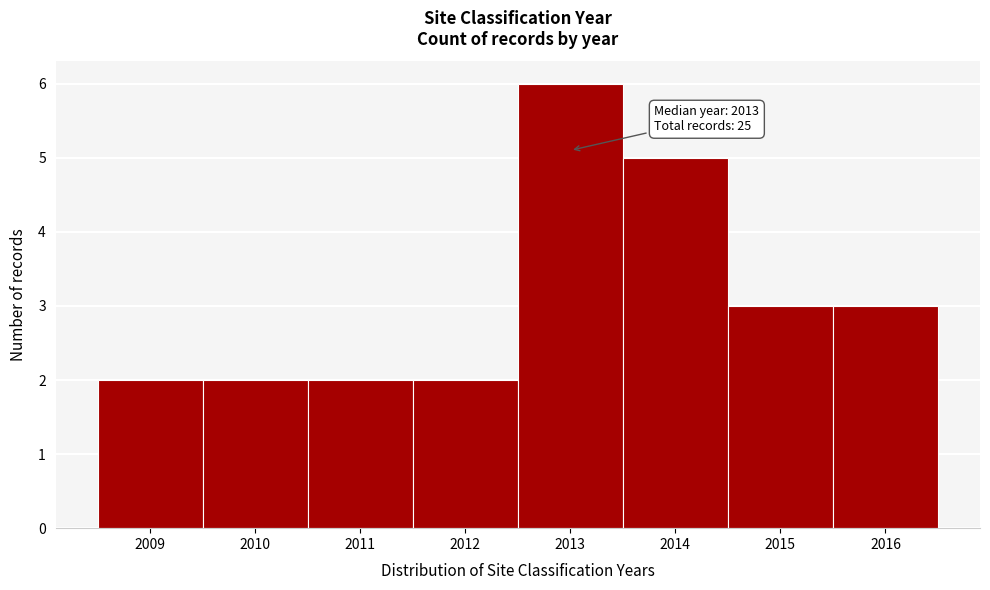

Over which range of the x-axis is the bar tallest?

2012.5 to 2013.5